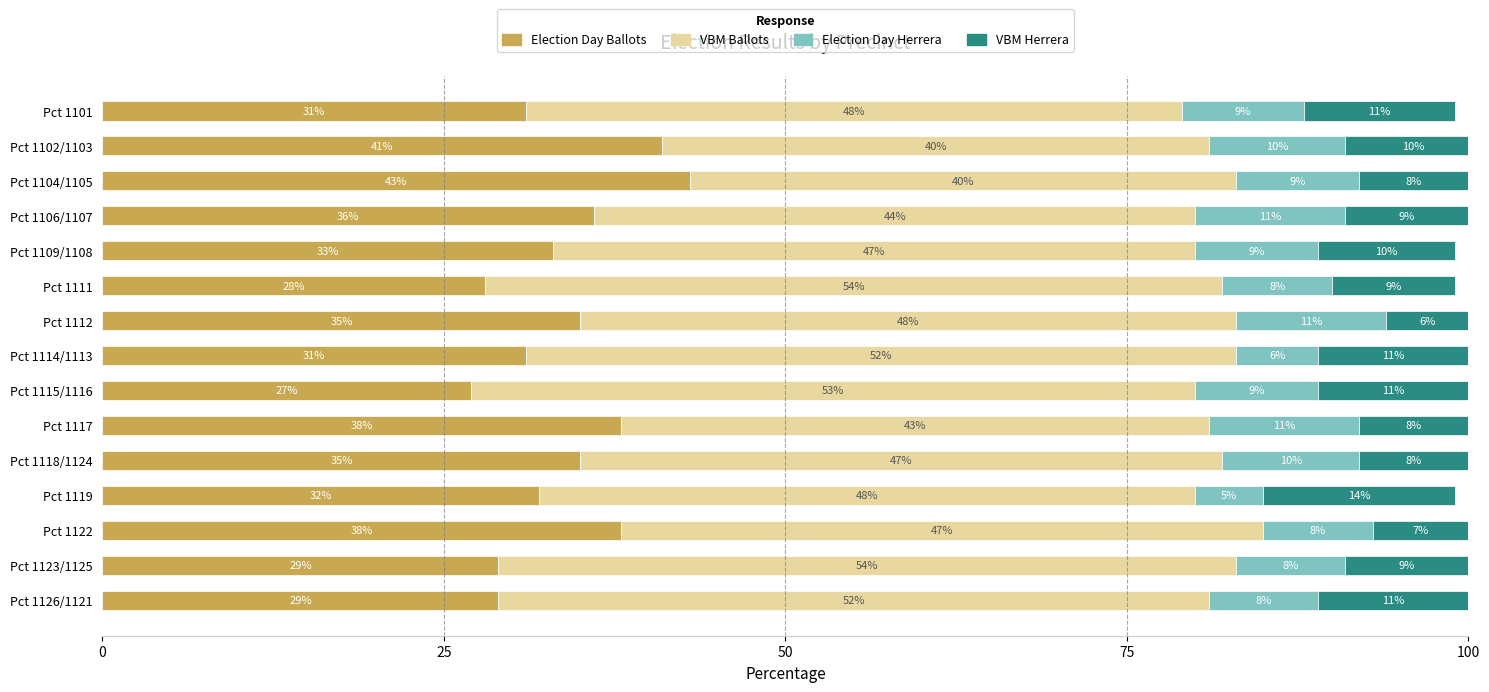

What value does the Election Day Ballots series have at Pct 1115/1116, to the nearest 10?

30